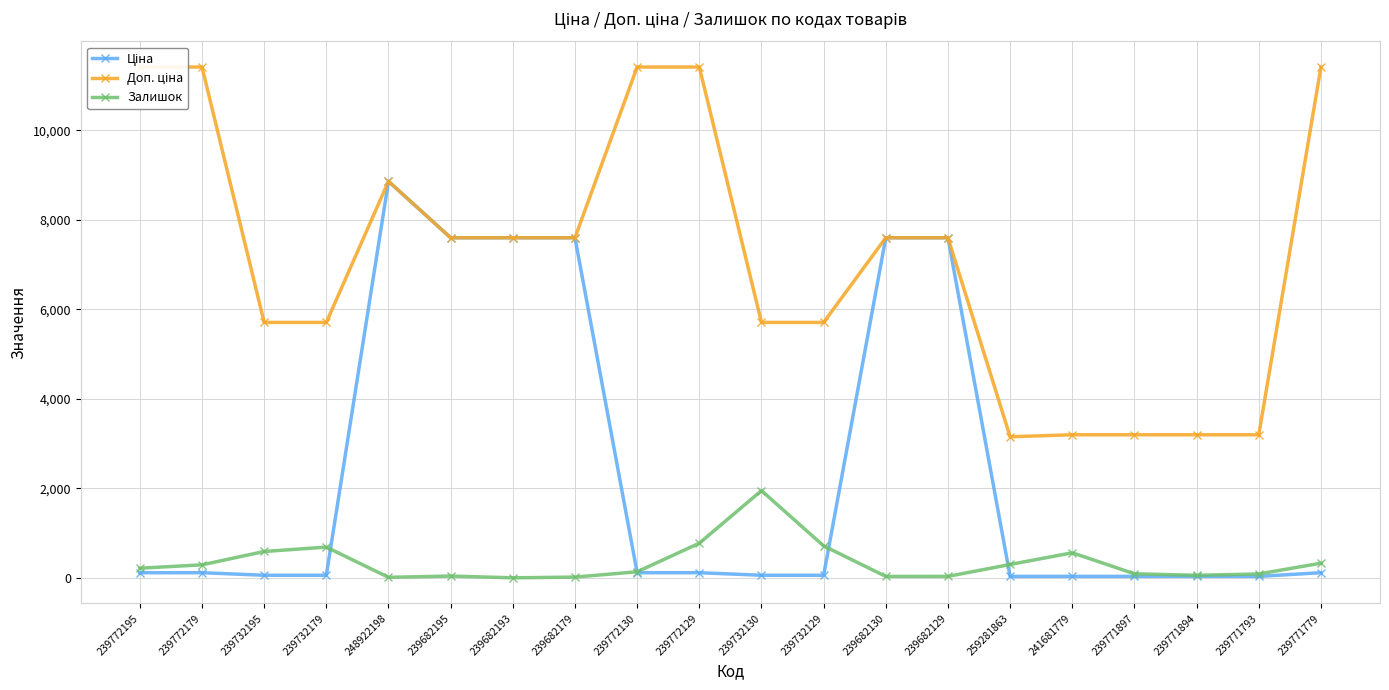

How many data points in Доп. ціна are less than 7596?

9